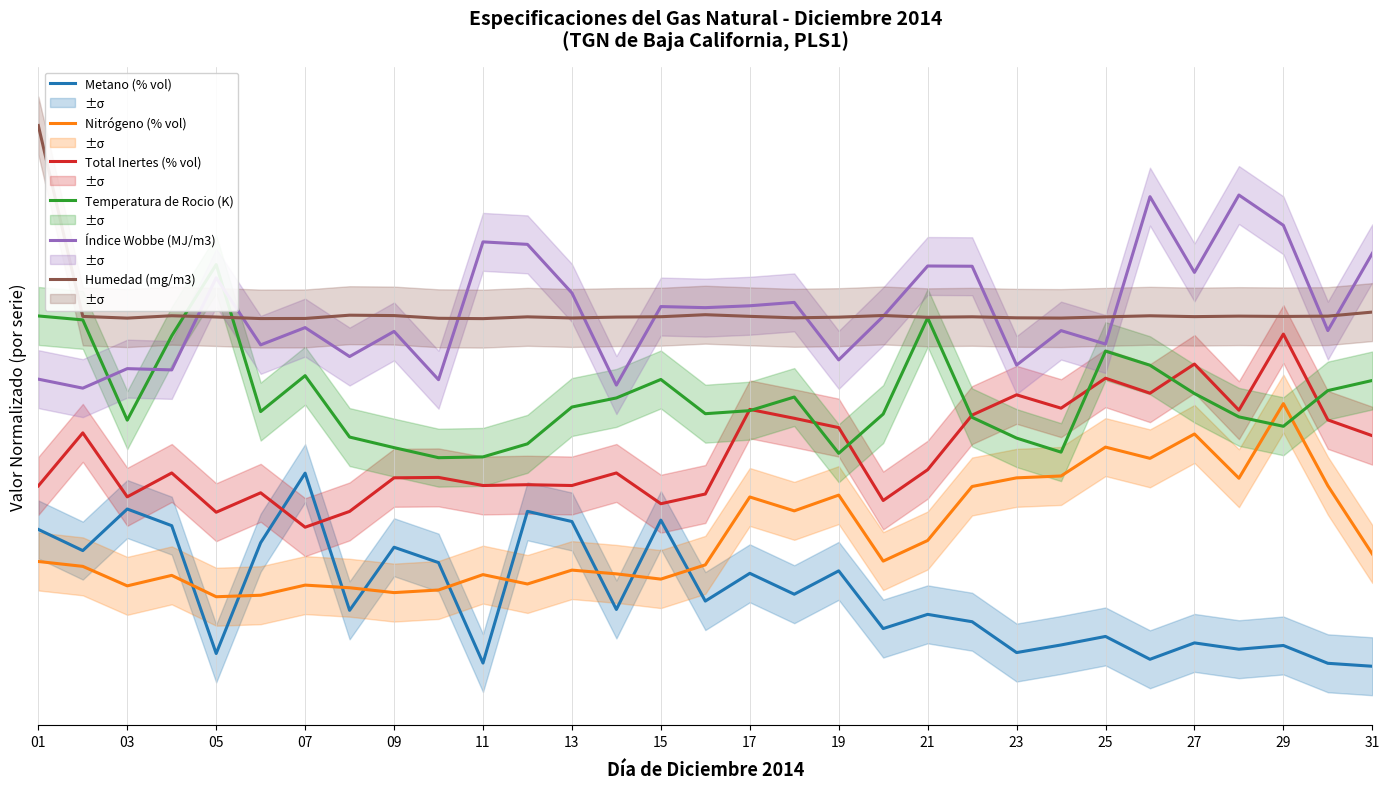

True or false: Metano (% vol) and Humedad (mg/m3) cross at least once.

False